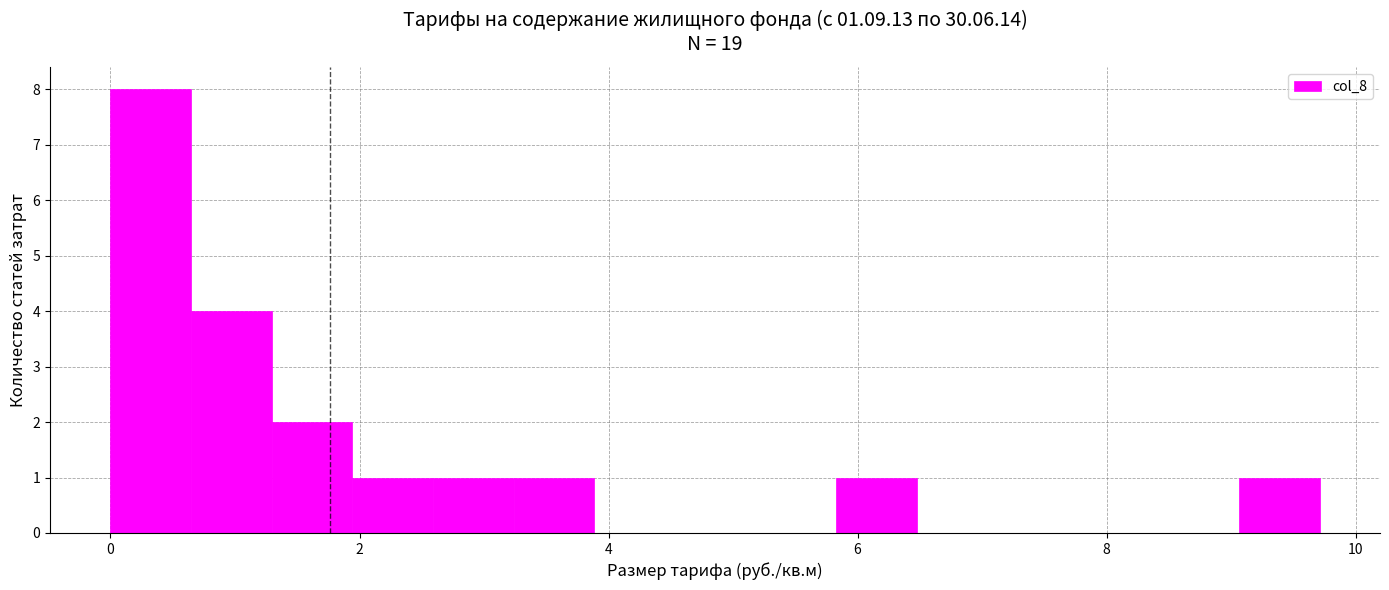

Around what value on the x-axis is the tallest bar? Give the approximate position of its centre, as read against the axis.

0.4